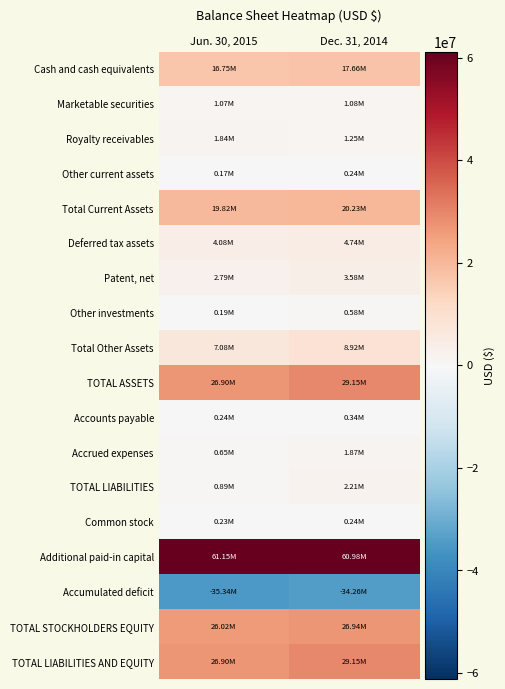

Reading left to right, what are all the values shown in this chart?

Cash and cash equivalents: Jun. 30, 2015=16751000	Dec. 31, 2014=17662000
Marketable securities: Jun. 30, 2015=1067000	Dec. 31, 2014=1079000
Royalty receivables: Jun. 30, 2015=1841000	Dec. 31, 2014=1249000
Other current assets: Jun. 30, 2015=166000	Dec. 31, 2014=242000
Total Current Assets: Jun. 30, 2015=19825000	Dec. 31, 2014=20232000
Deferred tax assets: Jun. 30, 2015=4077000	Dec. 31, 2014=4743000
Patent, net: Jun. 30, 2015=2791000	Dec. 31, 2014=3582000
Other investments: Jun. 30, 2015=190000	Dec. 31, 2014=576000
Total Other Assets: Jun. 30, 2015=7077000	Dec. 31, 2014=8920000
TOTAL ASSETS: Jun. 30, 2015=26902000	Dec. 31, 2014=29152000
Accounts payable: Jun. 30, 2015=236000	Dec. 31, 2014=338000
Accrued expenses: Jun. 30, 2015=650000	Dec. 31, 2014=1873000
TOTAL LIABILITIES: Jun. 30, 2015=886000	Dec. 31, 2014=2211000
Common stock: Jun. 30, 2015=233000	Dec. 31, 2014=243000
Additional paid-in capital: Jun. 30, 2015=61149000	Dec. 31, 2014=60977000
Accumulated deficit: Jun. 30, 2015=-35337000	Dec. 31, 2014=-34262000
TOTAL STOCKHOLDERS EQUITY: Jun. 30, 2015=26016000	Dec. 31, 2014=26941000
TOTAL LIABILITIES AND EQUITY: Jun. 30, 2015=26902000	Dec. 31, 2014=29152000